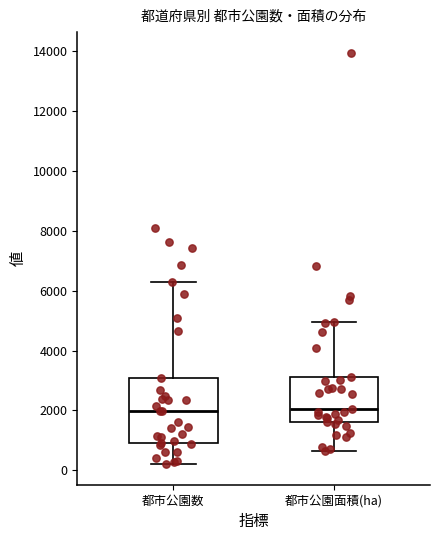

Reading left to right, read every box against the y-axis: the position of its median line, the range the box covers, and the ends of its whiskers. The values are not printed on the chart, so give them approximately, as read against the axis.

都市公園数: median 2000, box 1000 to 3000, whiskers 200 to 6200
都市公園面積(ha): median 2000, box 1600 to 3200, whiskers 600 to 5000